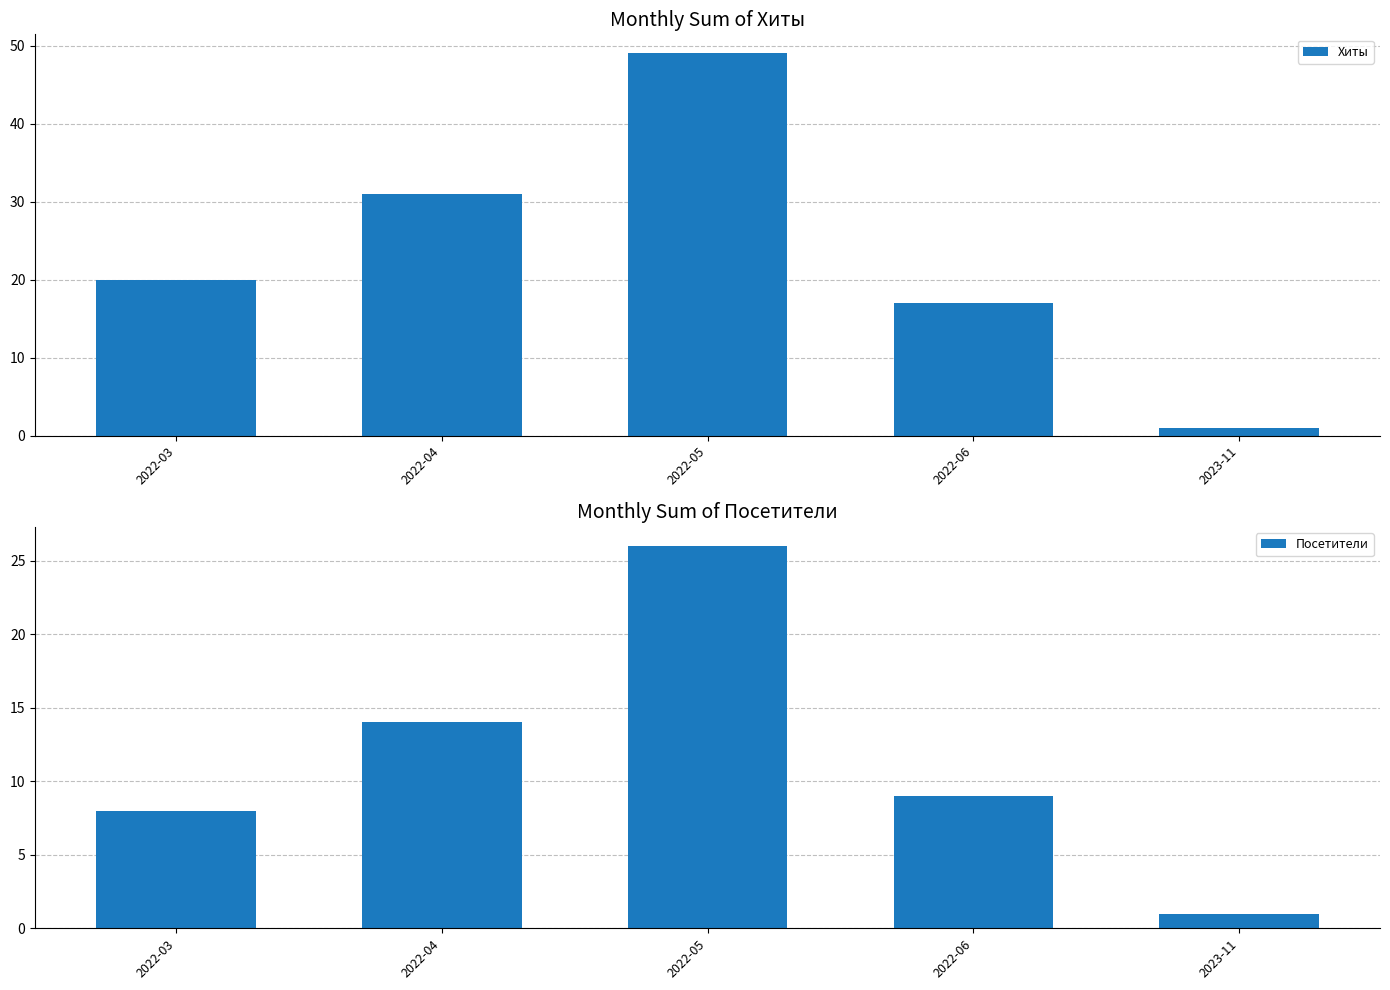

At which category is the sum across all series the highest?

2022-05